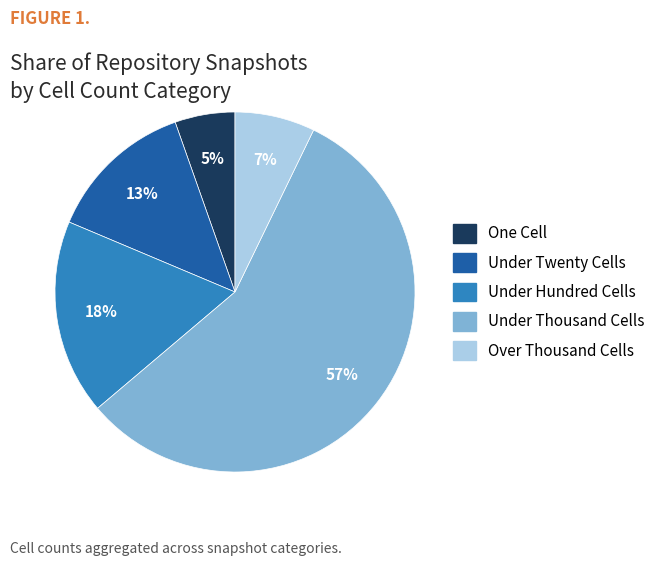

To the nearest percent, what is the average slice percentage?

20%